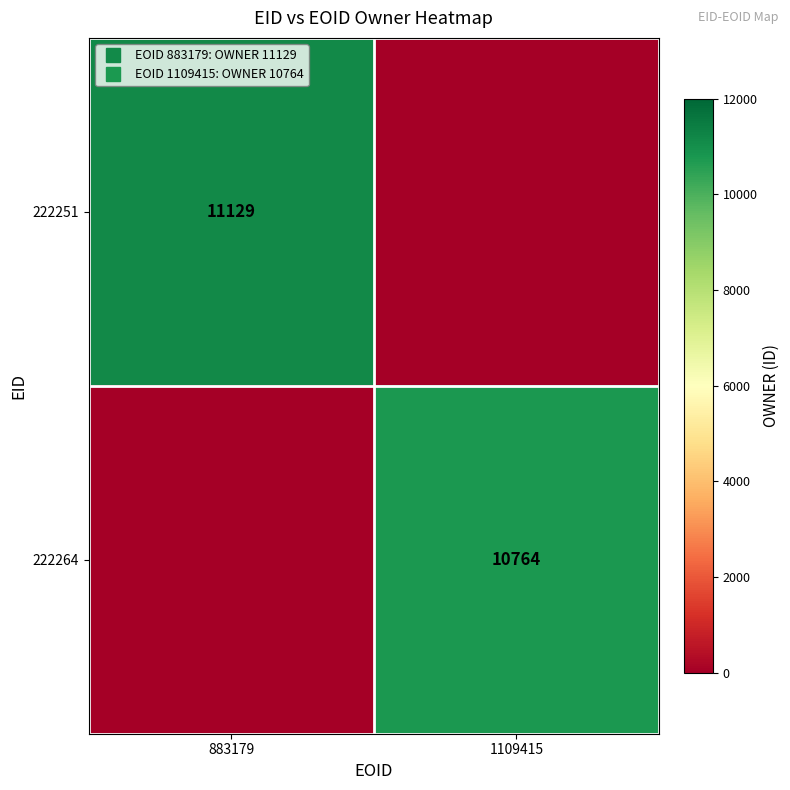

What is the sum of all 222251 values?

11129